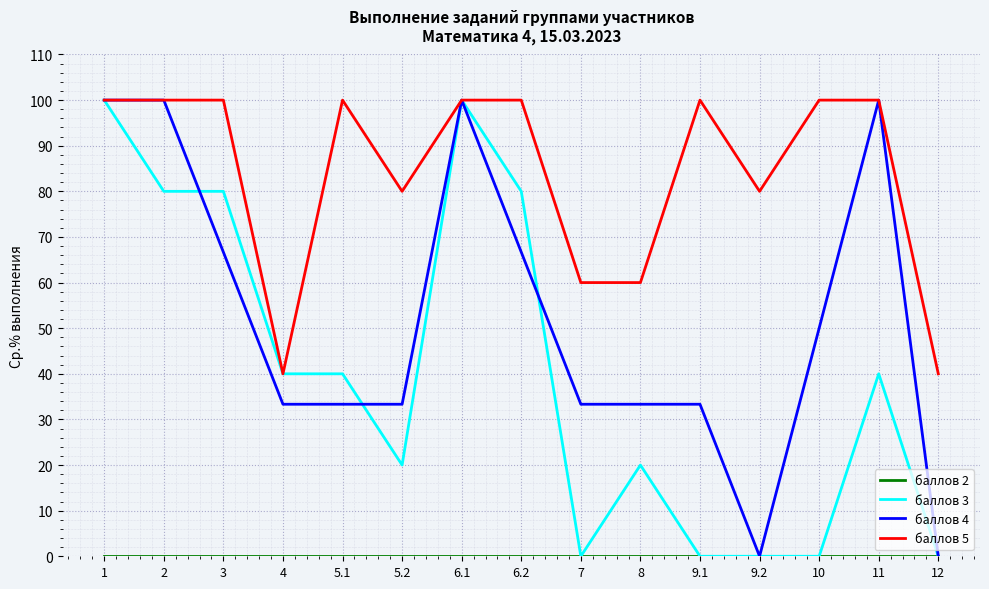

What position from the right is 2?

14